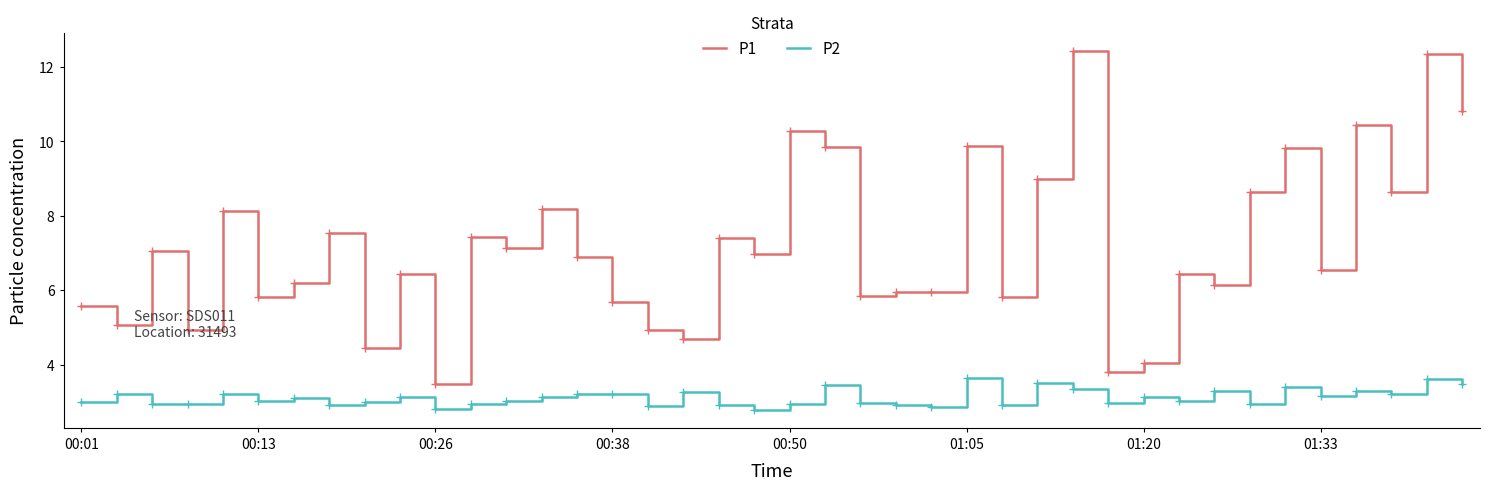

Which series has the largest range (max minus min)?

P1